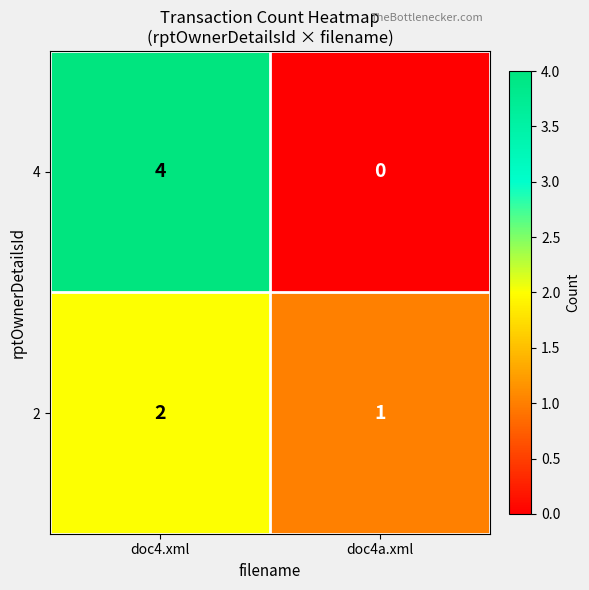

What is the spread (max minus min) of values at doc4a.xml?

1